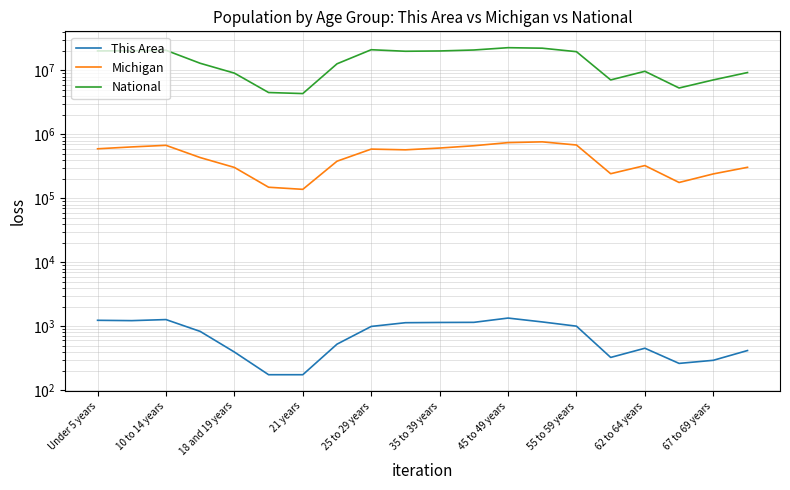

What is the difference between the maximum and minimum values in the National series?

18354297